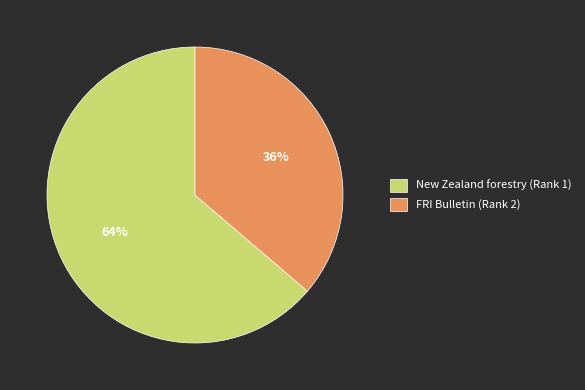

What percentage is the FRI Bulletin (Rank 2) slice, to the nearest percent?

36%